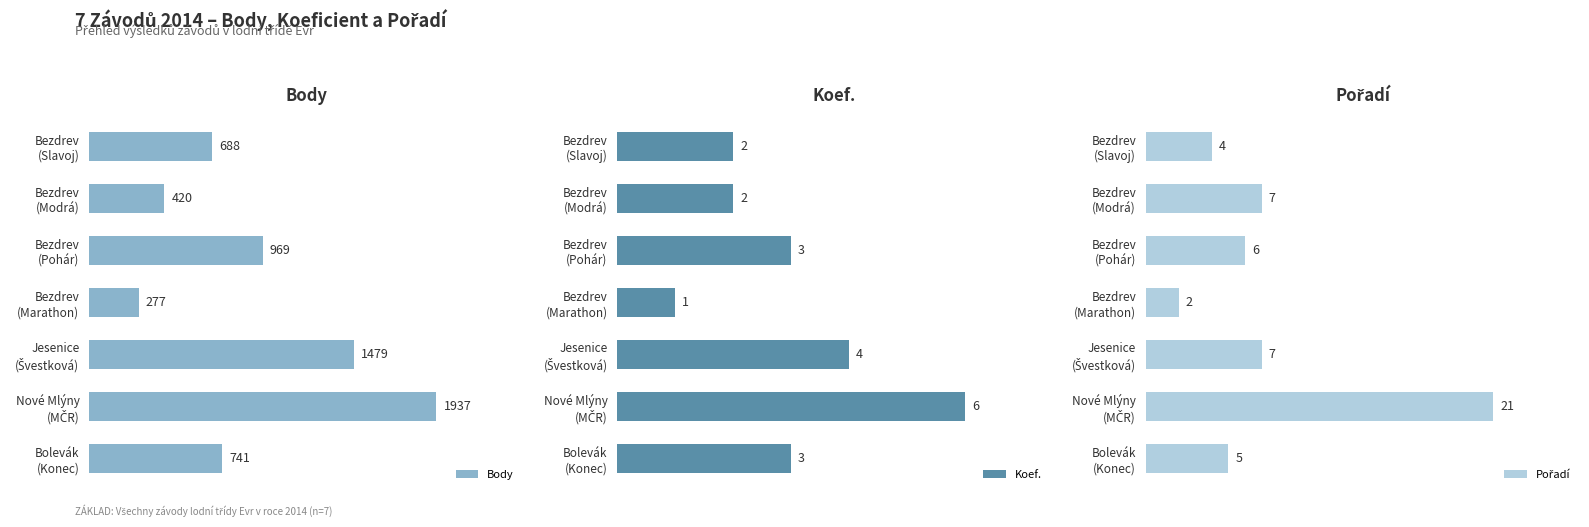

True or false: Koef. has a value of 7 at Jesenice (Švestková).

False